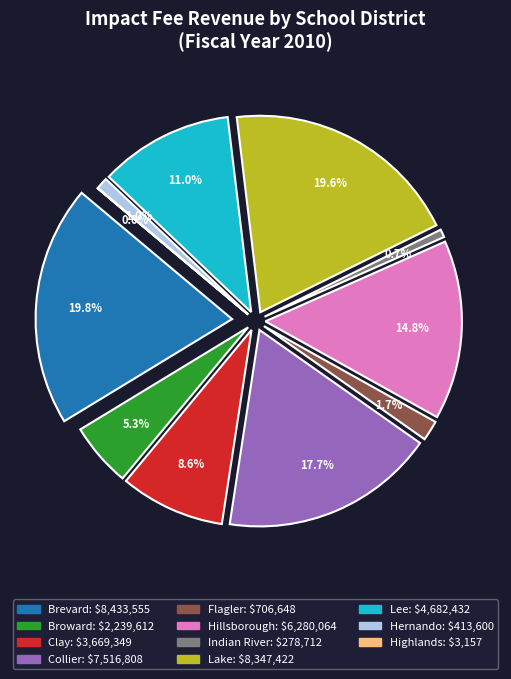

Which slice is the largest?

Brevard